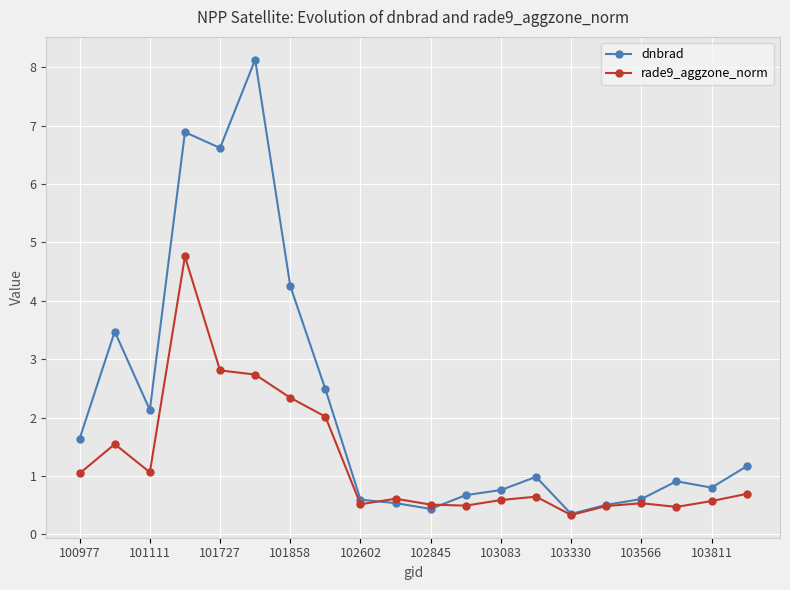

What are all the series names shown in the legend?

dnbrad, rade9_aggzone_norm